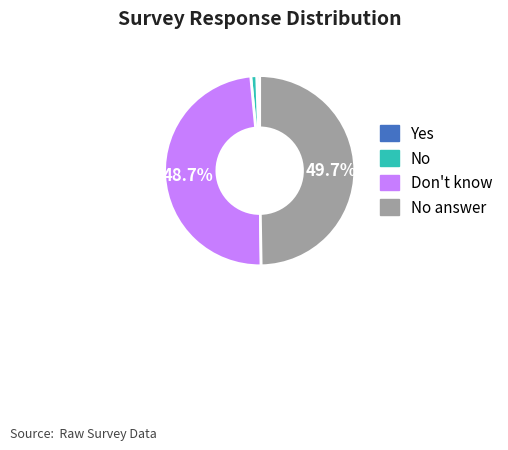

How many segments does this pie chart have?

4